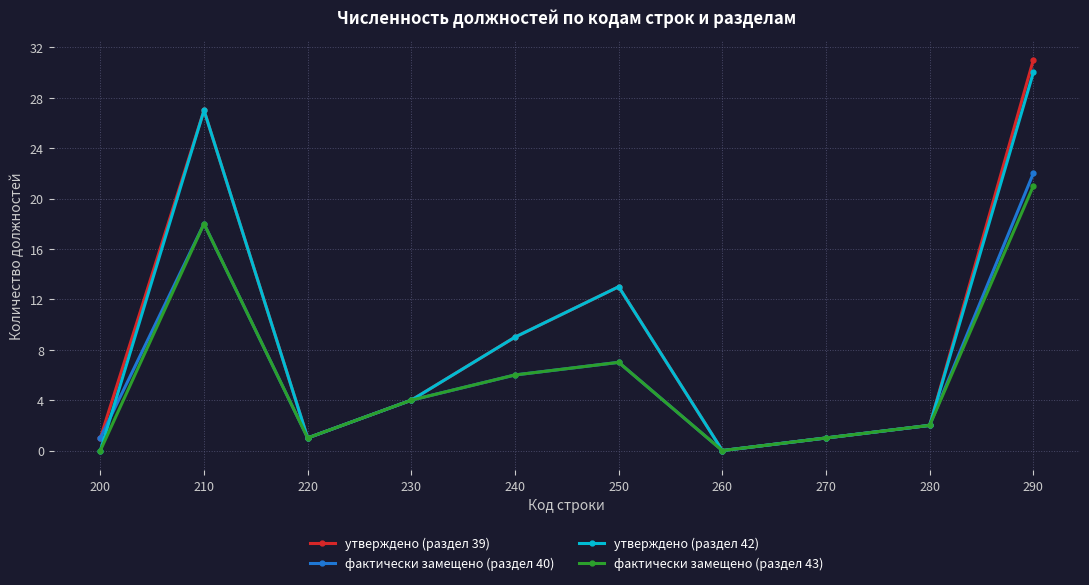

What is the value of the утверждено (раздел 39) point at the 4th from the left?

4